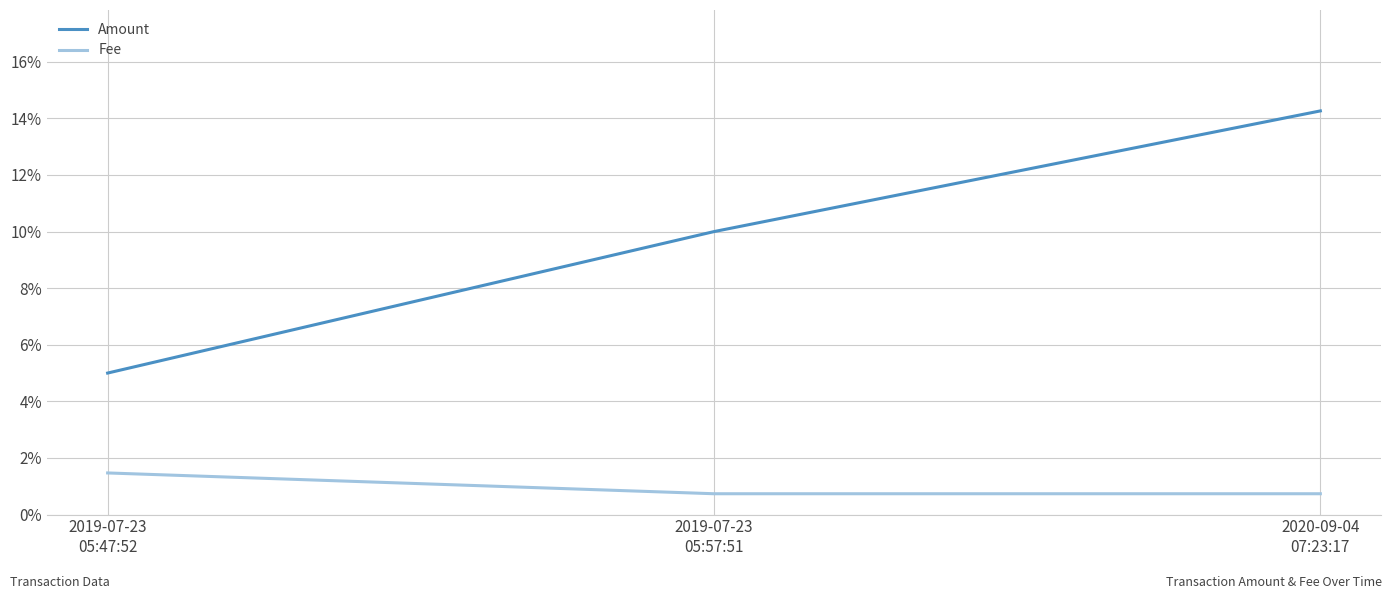

At which category does the chart reach its minimum across all series?

2019-07-23
05:57:51